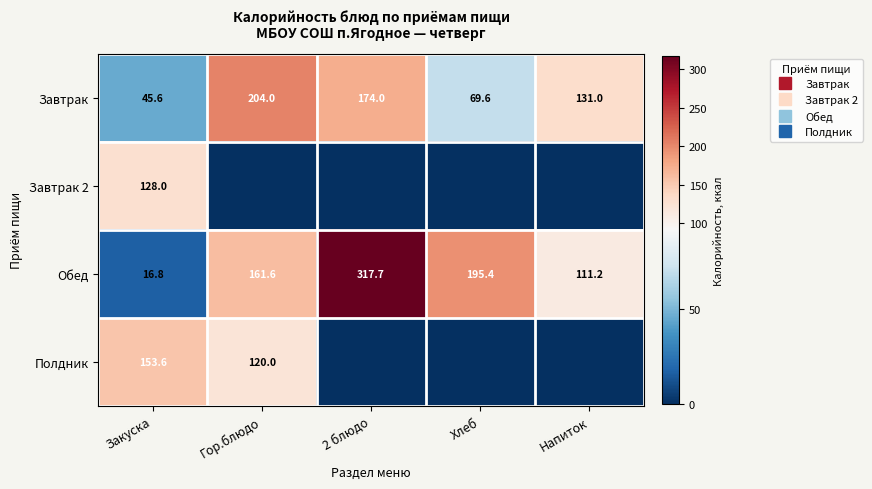

Which series has the widest spread of values?

Обед